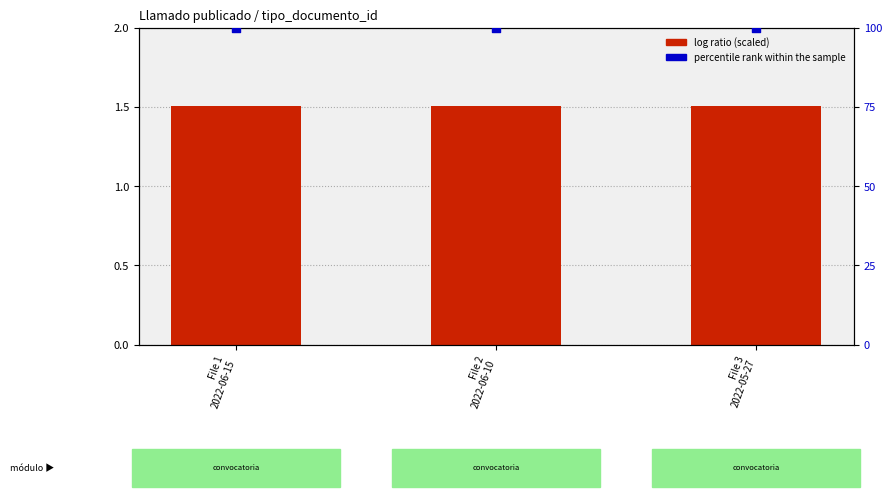

Which series has the largest total across all categories?

percentile rank within the sample